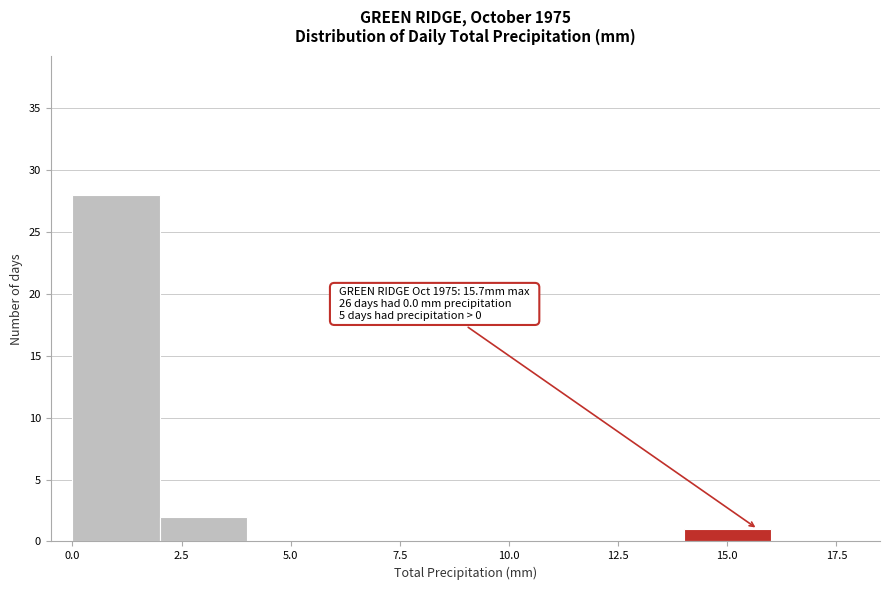

Which range on the x-axis has the tallest bar?

0 to 2